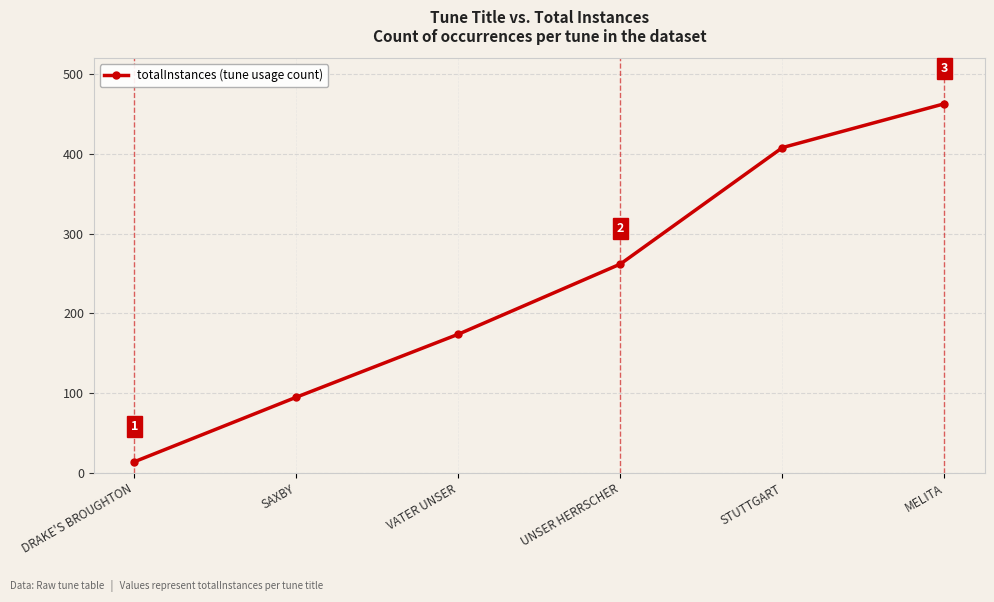

What position from the right is UNSER HERRSCHER?

3